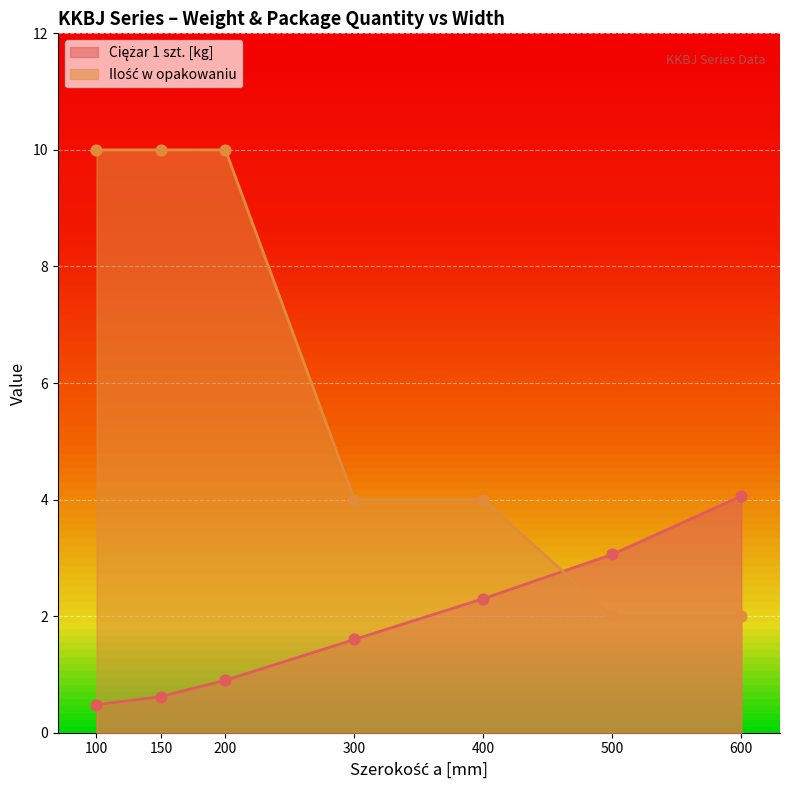

At how many categories does at least one series exceed 7?

3